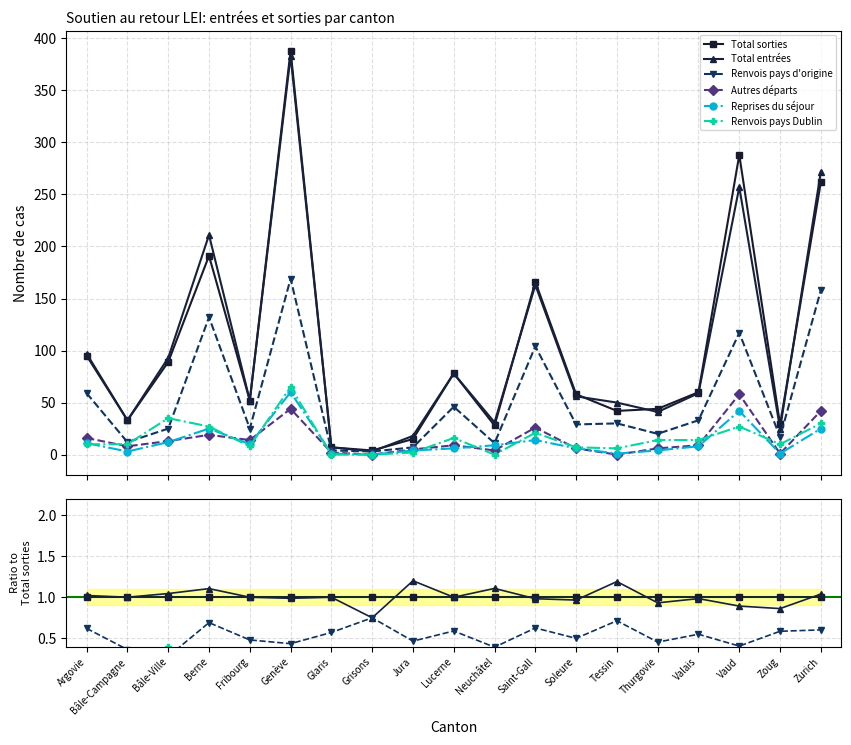

The Total entrées series shows 0.8 at Grisons. True or false?

True